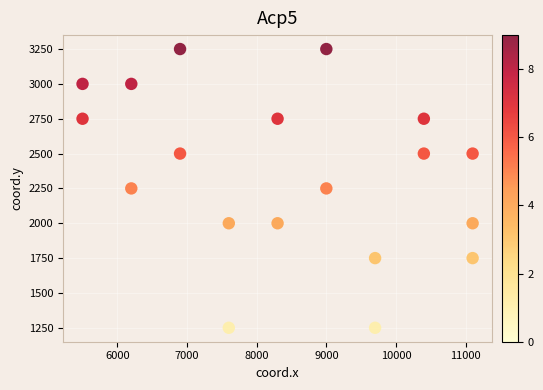

What is the range of X values (max minus min)?

5600